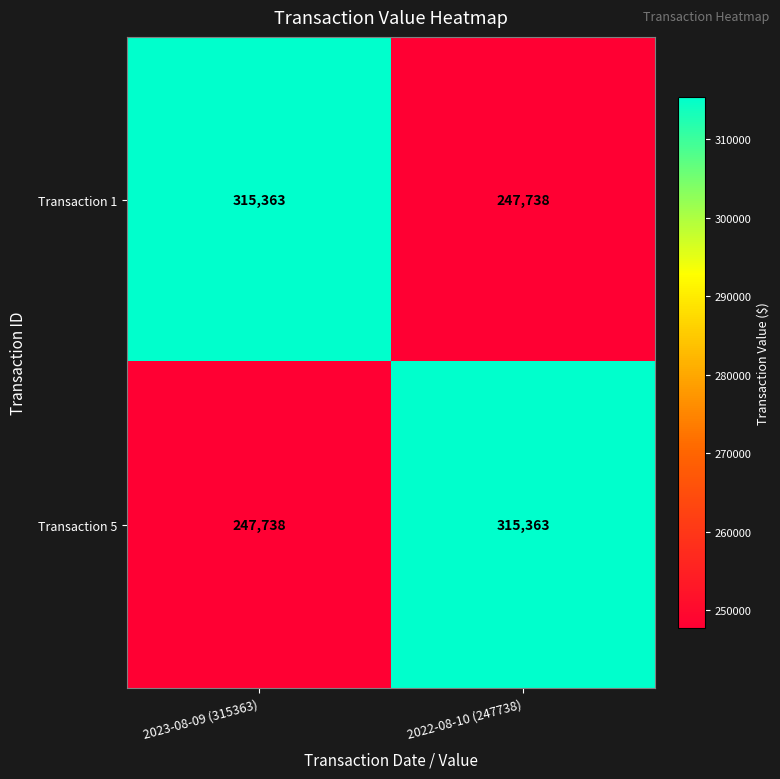

How many series are shown in this chart?

2